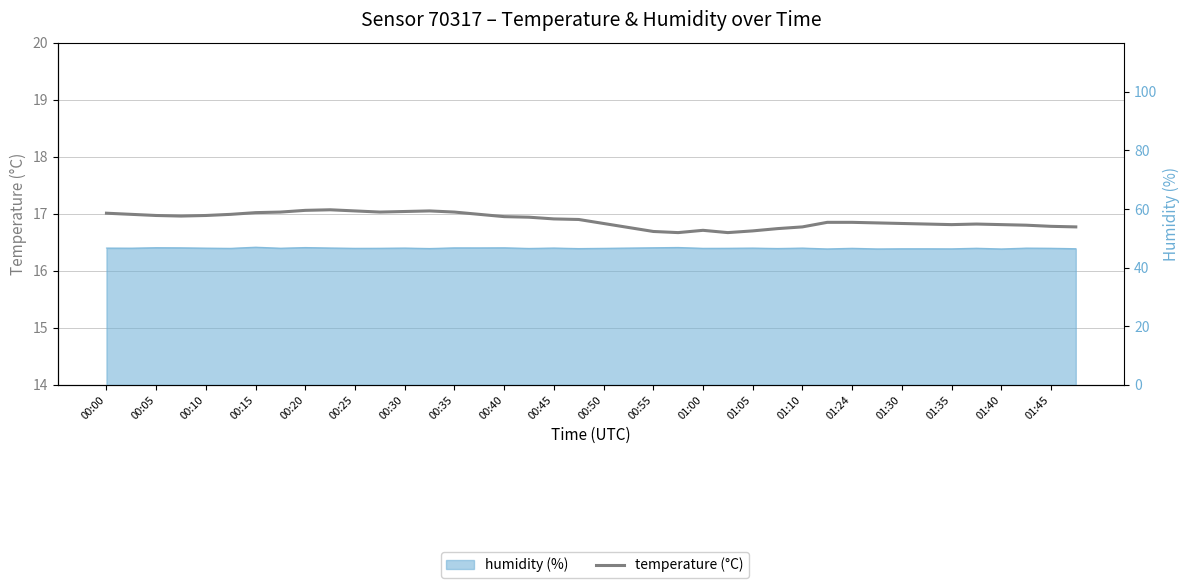

What is the maximum value shown in the chart?

17.1